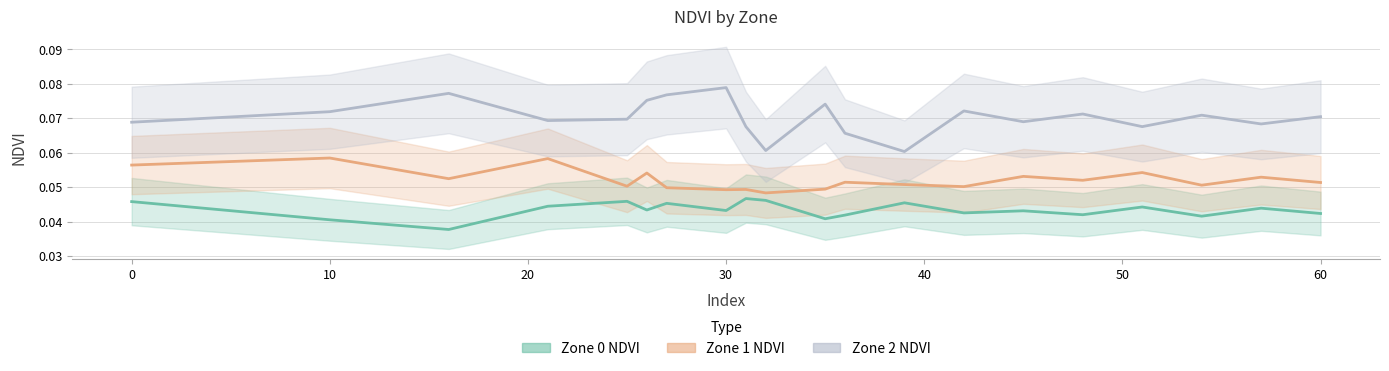

True or false: Zone 2 NDVI and Zone 1 NDVI intersect in this chart.

False